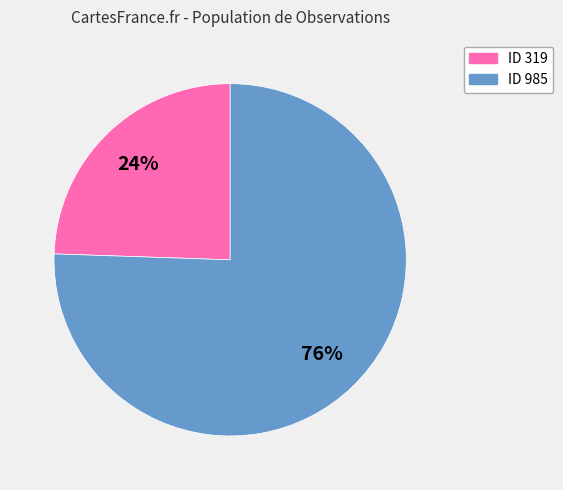

Rank the categories by value from lowest to highest.

ID 319, ID 985